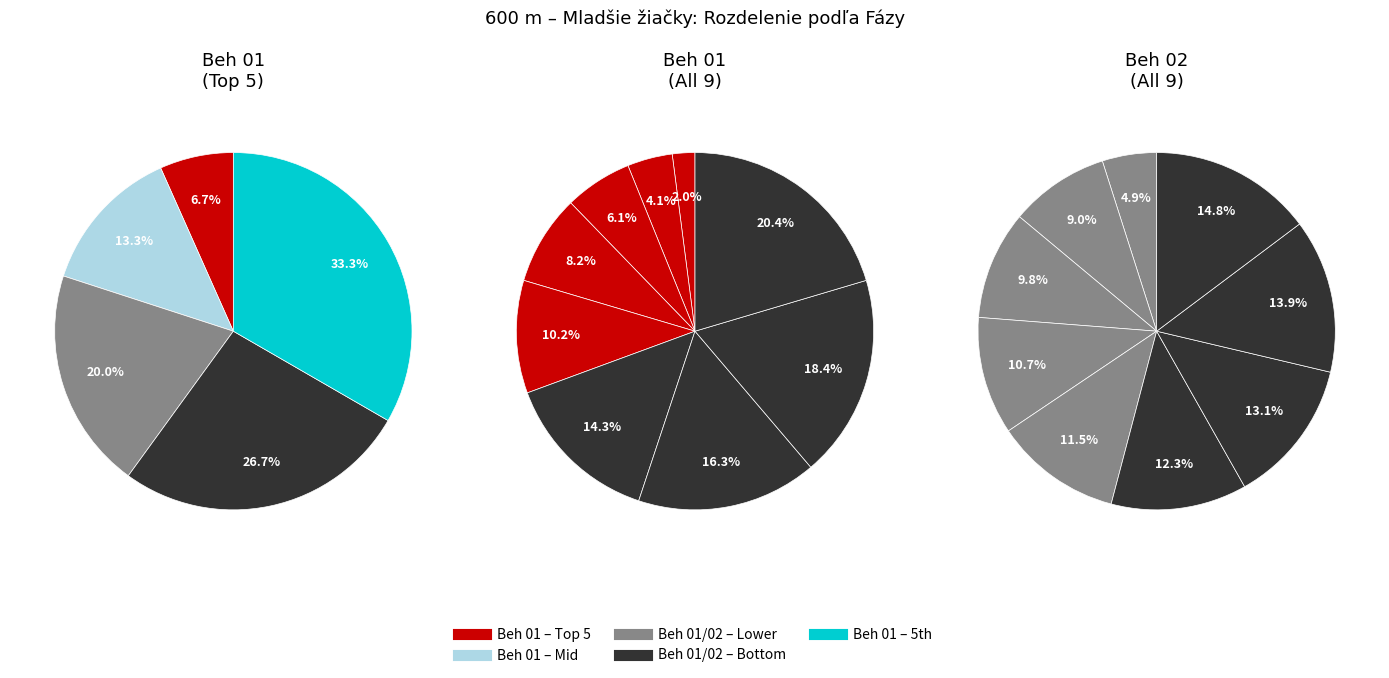

How many slices are in this pie chart?

9